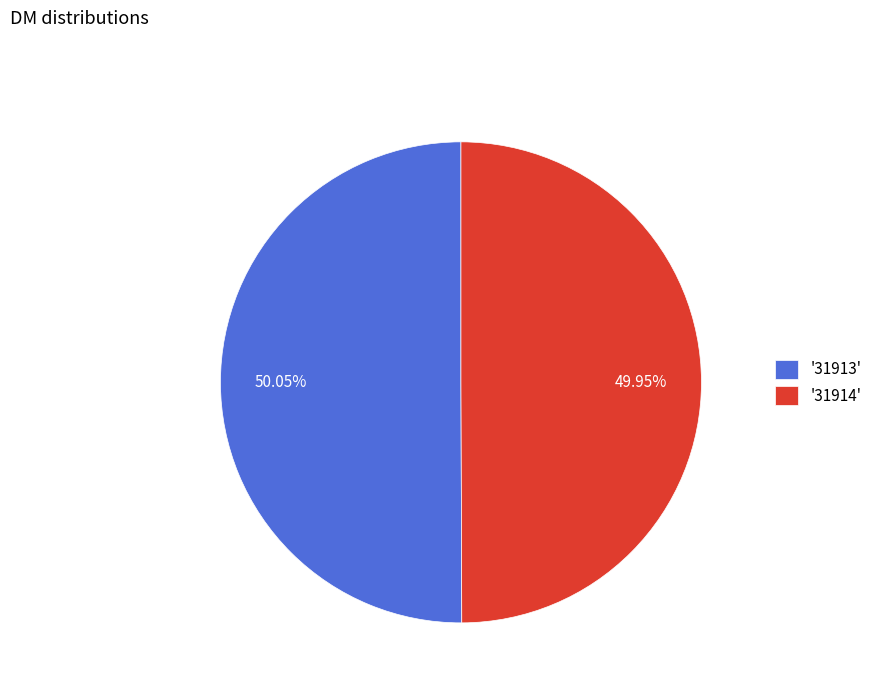

Is the sum of '31914' and '31913' greater than half?

Yes